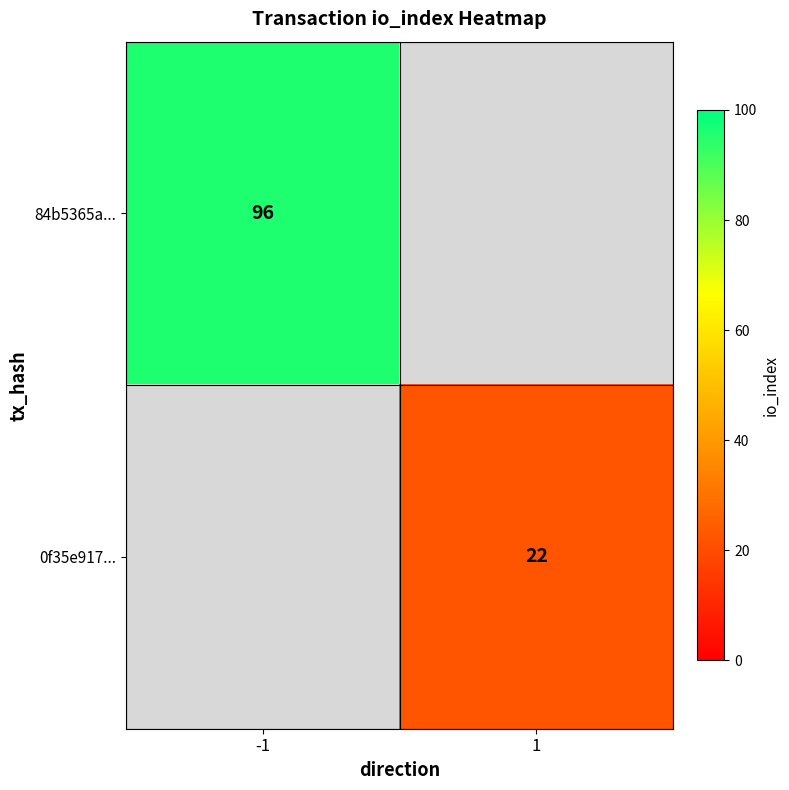

The value of 0f35e917... at 1 is 22. True or false?

True